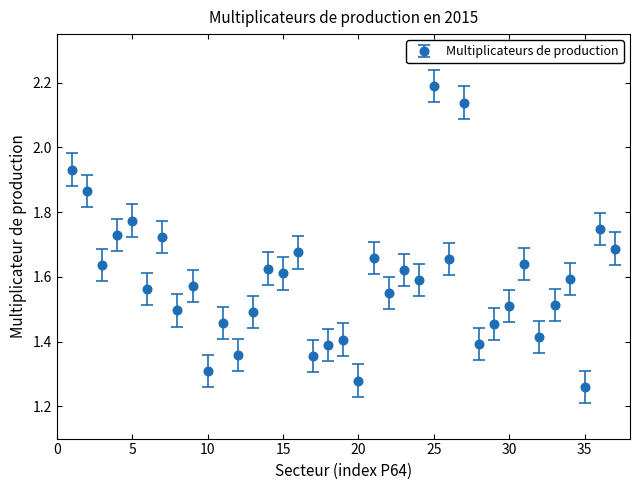

What is the sum of all values?

58.9